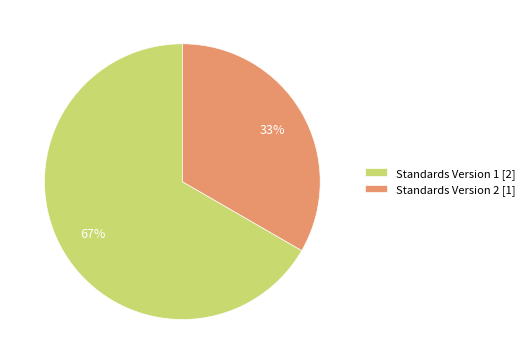

Approximately how many times larger is the value at Standards Version 2 [1] compared to Standards Version 1 [2]?

0.5